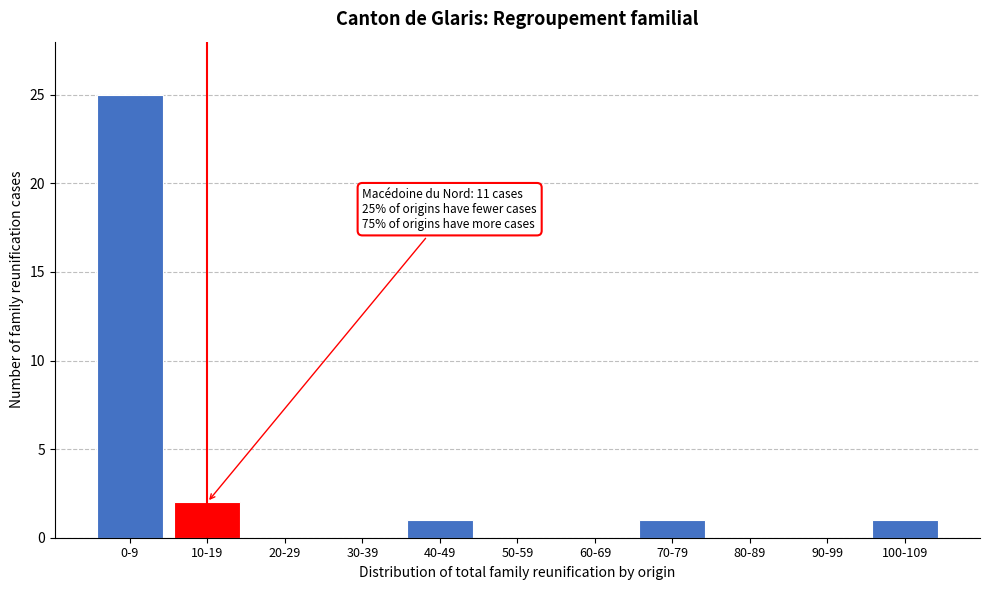

Reading left to right, list all the values displayed in this chart.

0-9=25	10-19=2	20-29=0	30-39=0	40-49=1	50-59=0	60-69=0	70-79=1	80-89=0	90-99=0	100-109=1